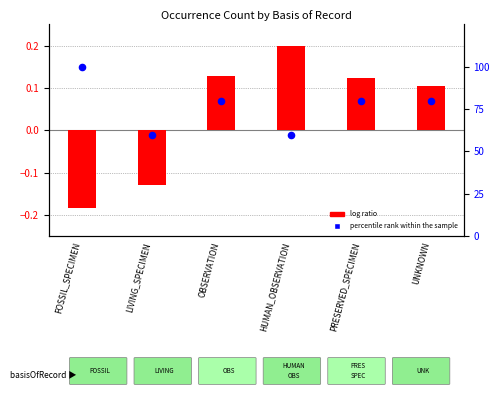

At how many categories does at least one series exceed 84?

1